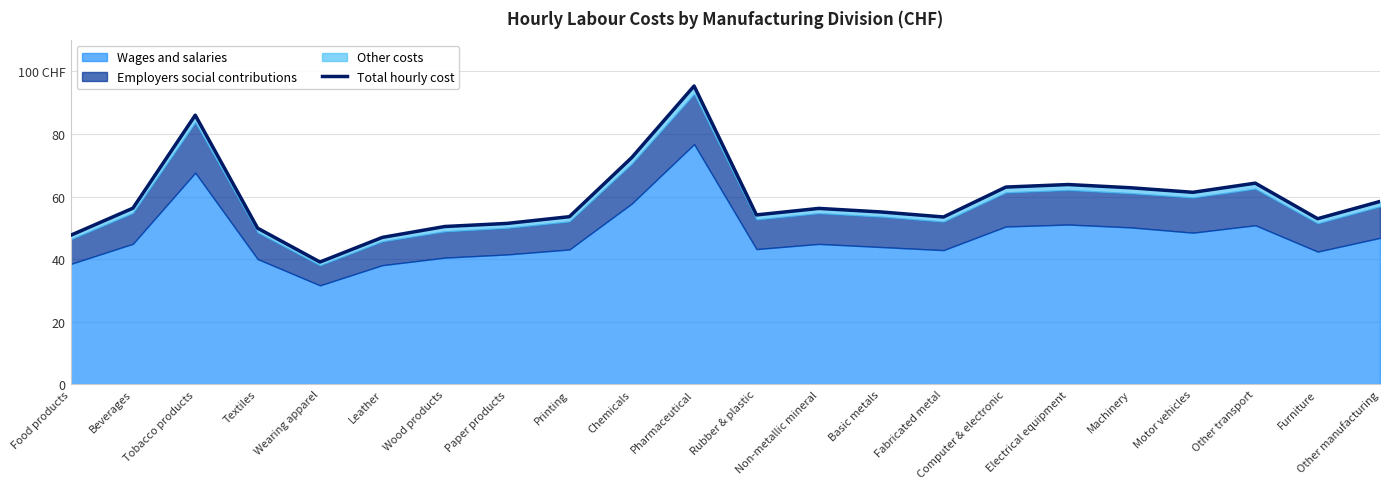

What is the label of the 14th point from the right?

Printing